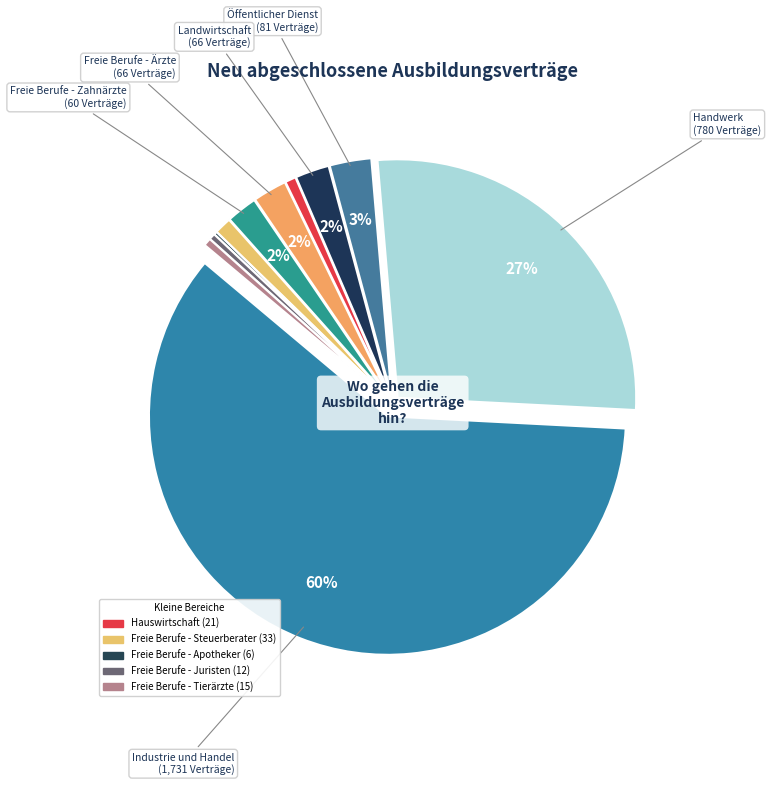

How many slices are in this pie chart?

11